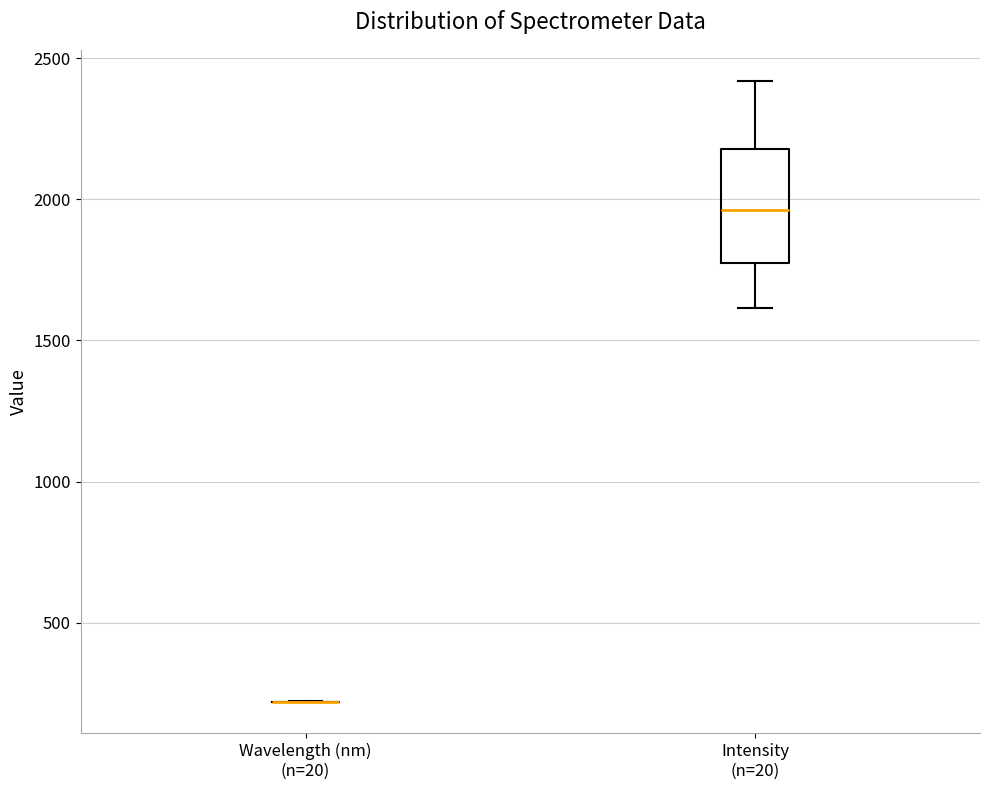

Reading left to right, read every box against the y-axis: the position of its median line, the range the box covers, and the ends of its whiskers. The values are not printed on the chart, so give them approximately, as read against the axis.

Wavelength (nm) (n=20): box collapsed to a line at 200, whiskers 200 to 200
Intensity (n=20): median 1950, box 1750 to 2200, whiskers 1600 to 2400